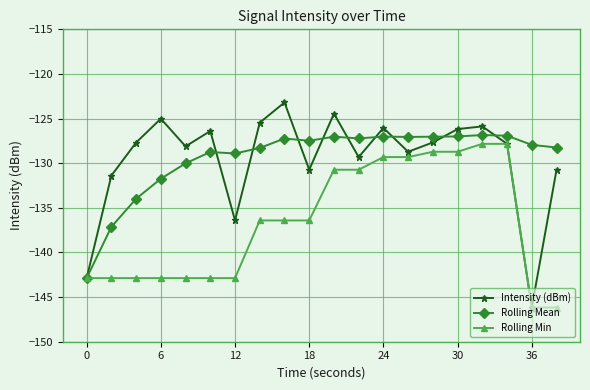

At how many categories does at least one series exceed -135?

19